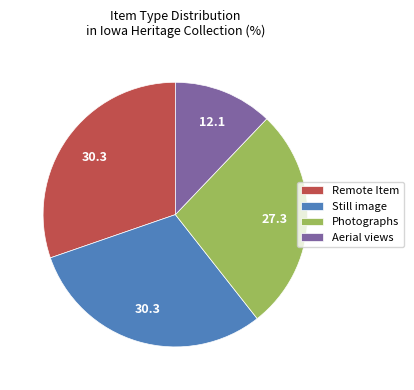

Combined, do Photographs and Still image account for over 50%?

Yes